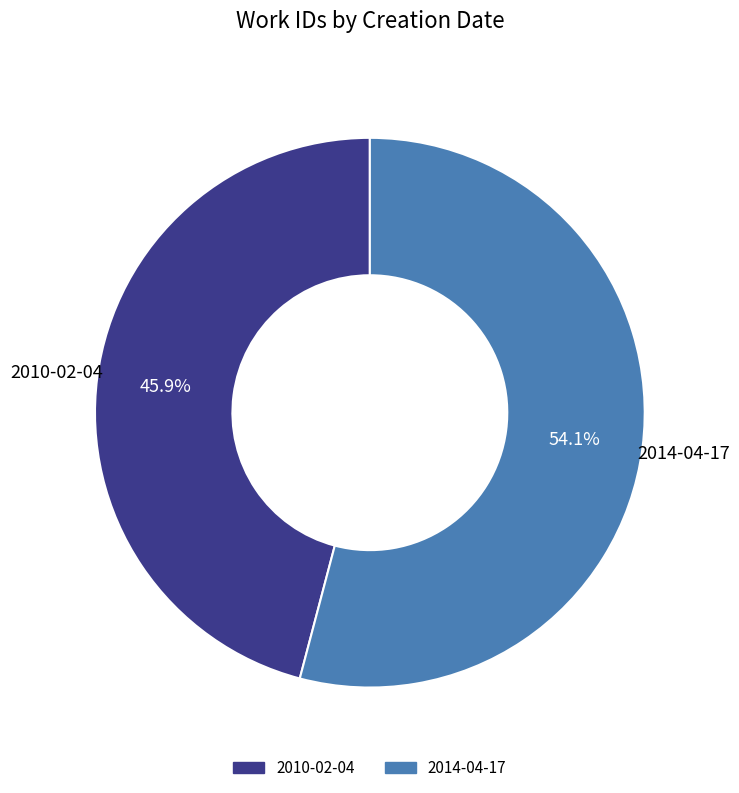

Does any single category account for the majority?

Yes